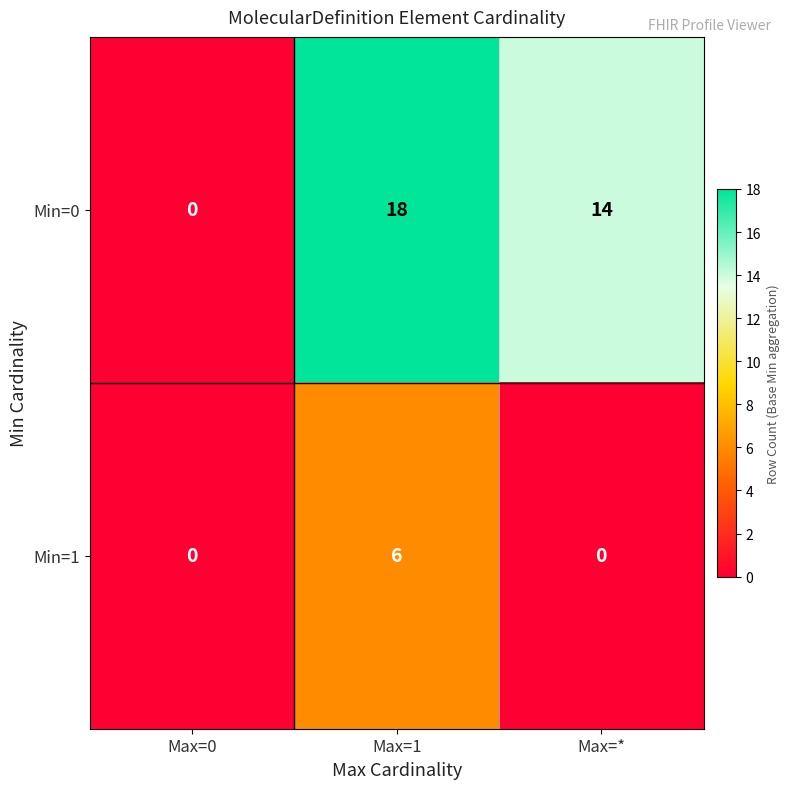

Which category has the highest value in the Min=1 series?

Max=1